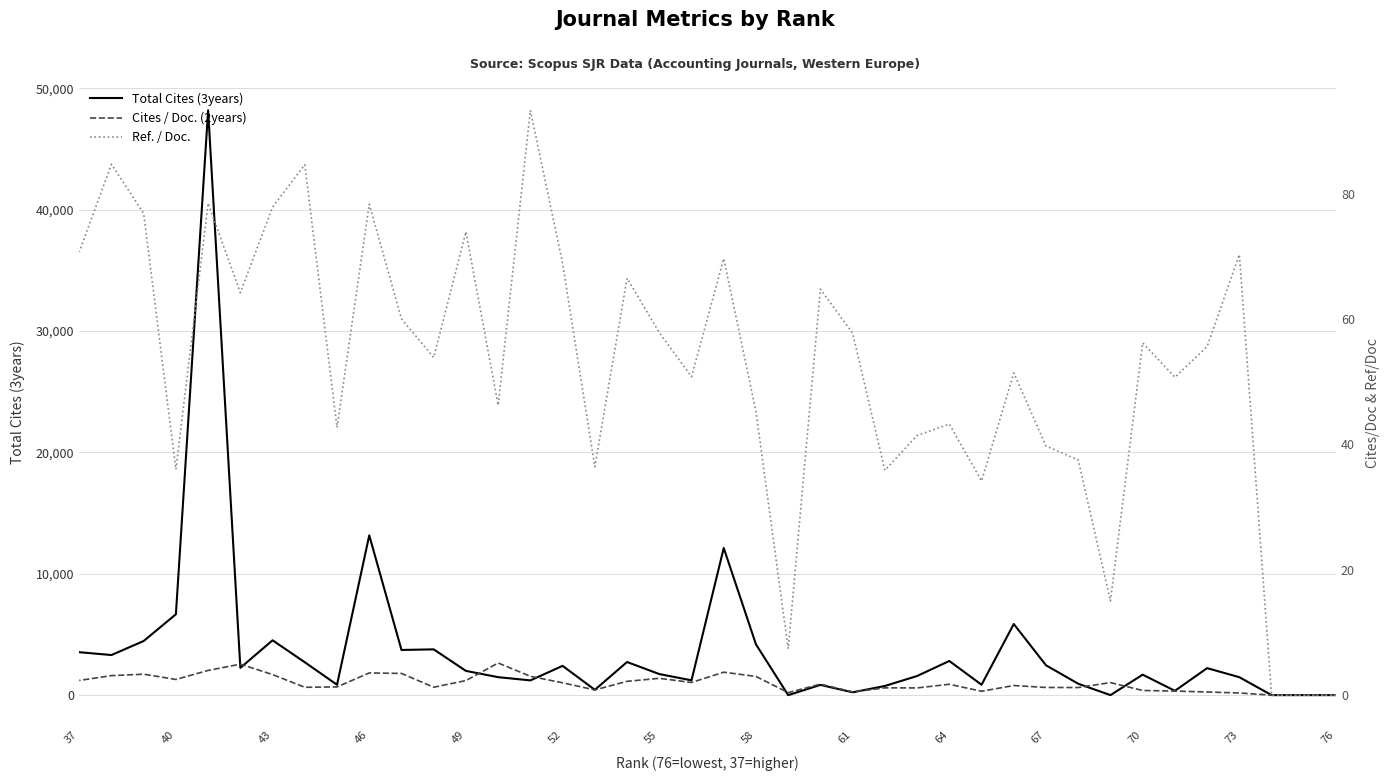

How many lines are shown in the chart?

3